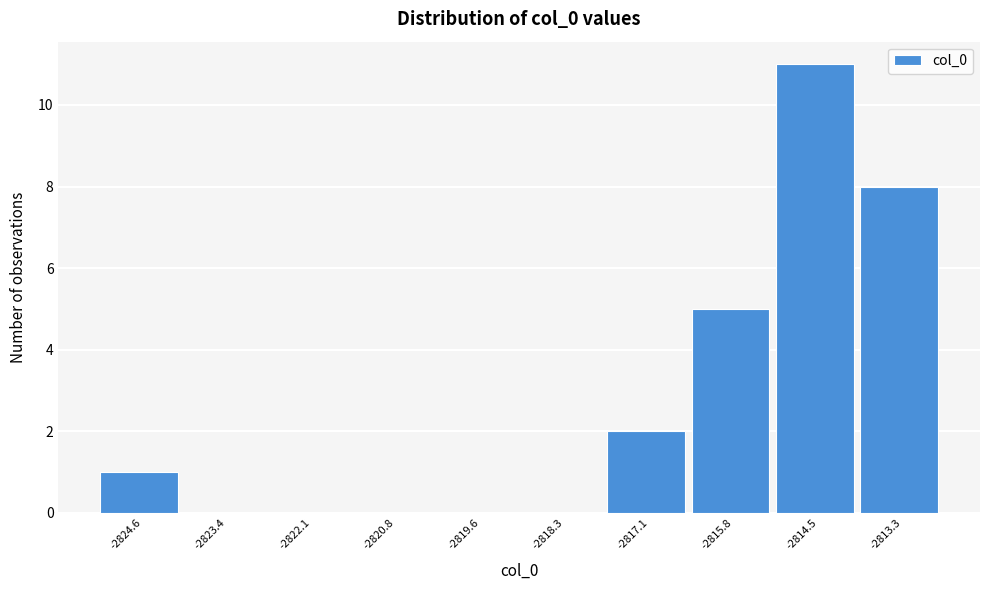

Reading left to right, list all the values displayed in this chart.

-2824.6=1	-2823.4=0	-2822.1=0	-2820.8=0	-2819.6=0	-2818.3=0	-2817.1=2	-2815.8=5	-2814.5=11	-2813.3=8